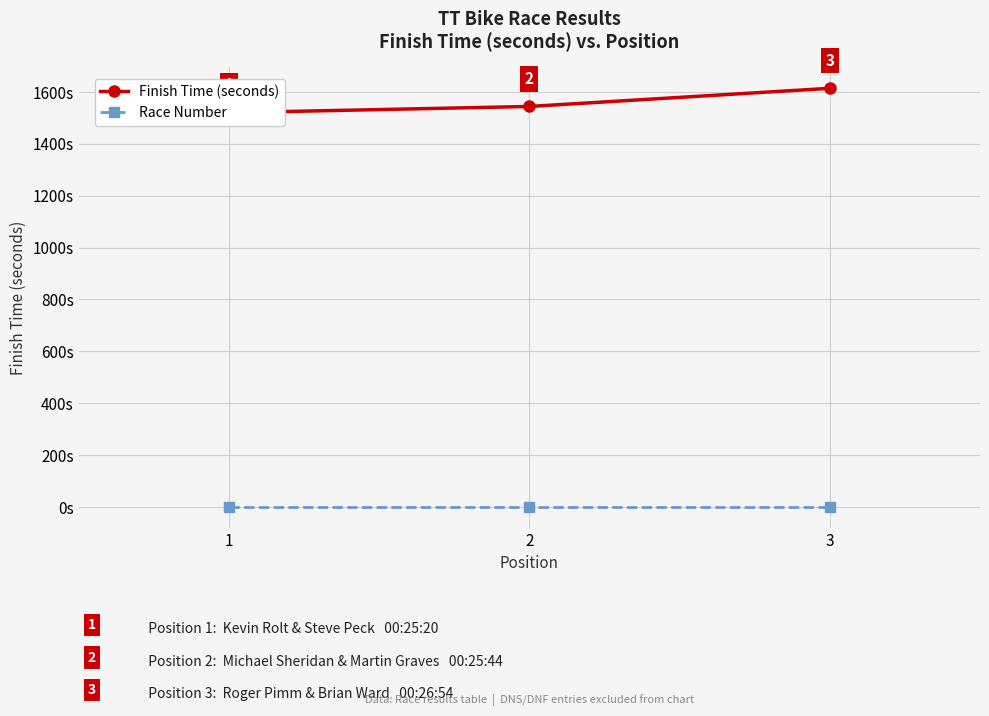

What is the difference between the highest and lowest values at 1?

1520